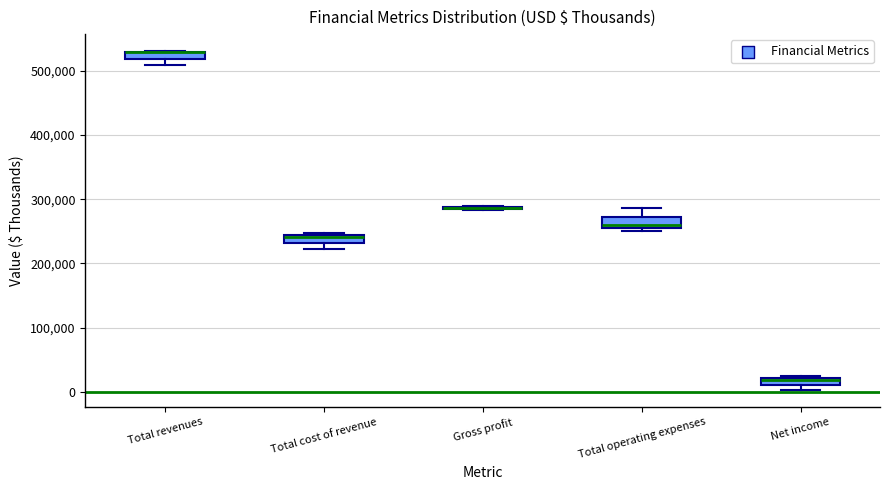

Where is the upper edge of the box for Total cost of revenue on the y-axis? The values are not printed on the chart, so give them approximately, as read against the axis.

240000